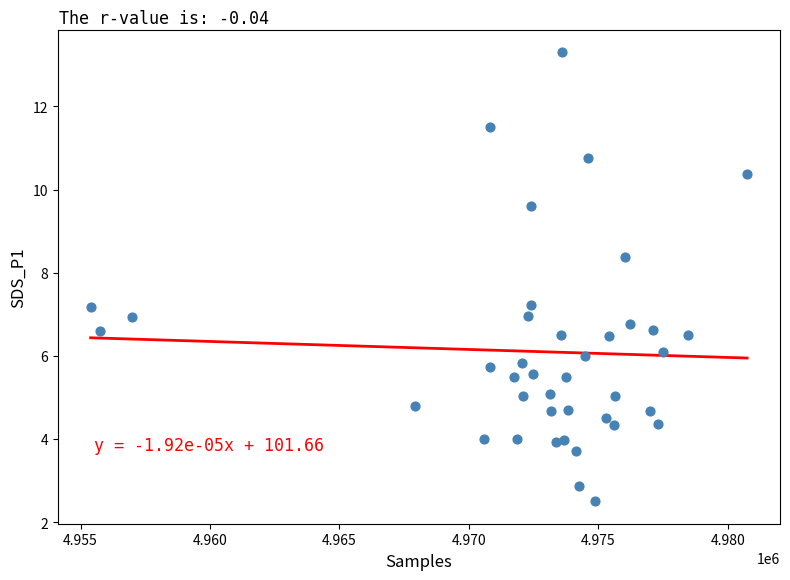

What is the range of Y values (max minus min)?

10.8